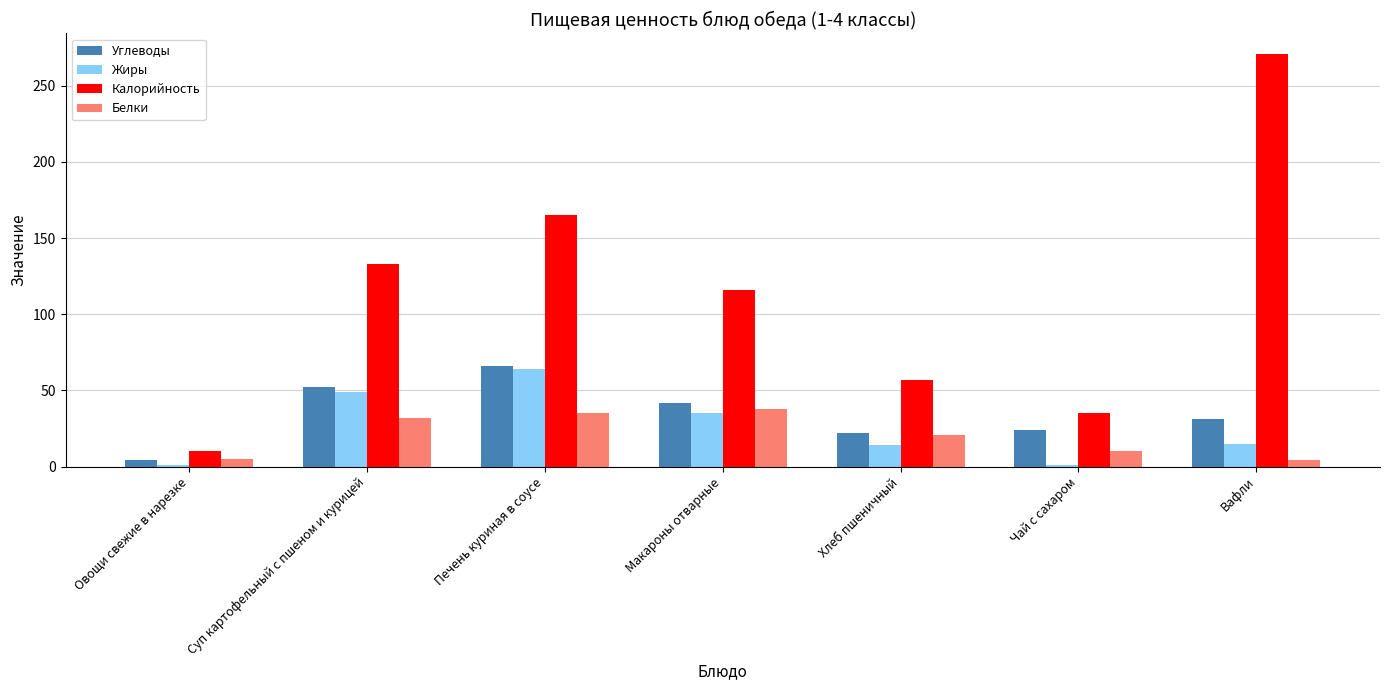

Is it true that Белки equals 51 at Суп картофельный с пшеном и курицей?

False